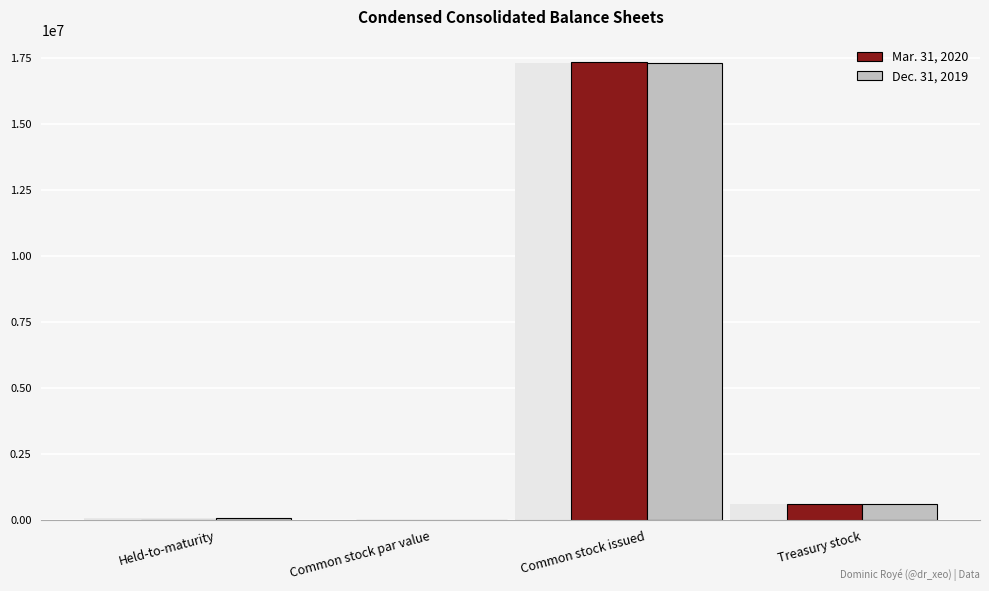

What is the difference between the Dec. 31, 2019 values at Held-to-maturity and Common stock issued?

17218310